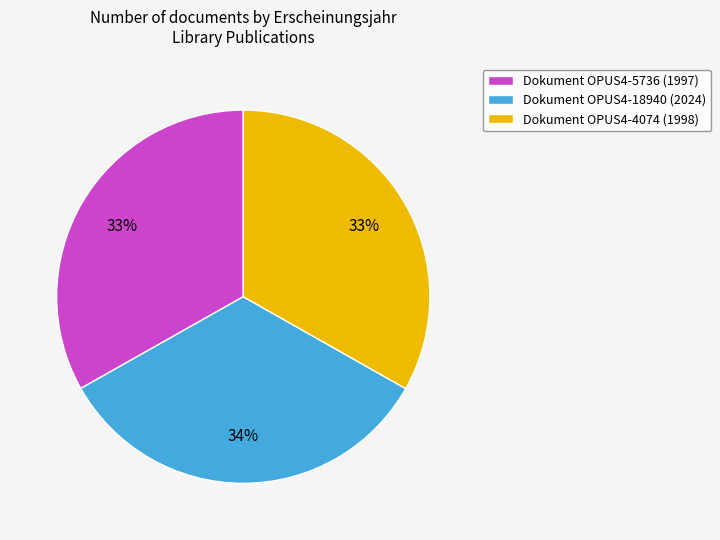

Count the number of slices in the pie.

3